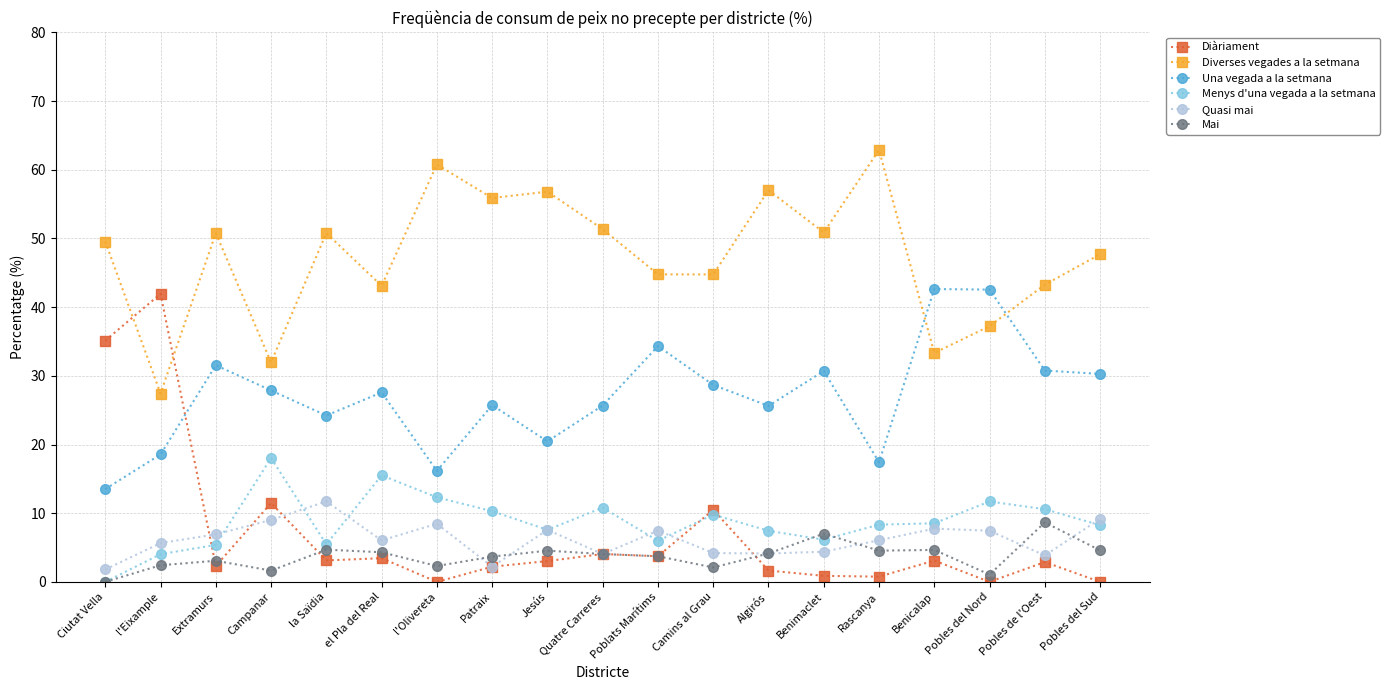

Which series has the widest spread of values?

Diàriament